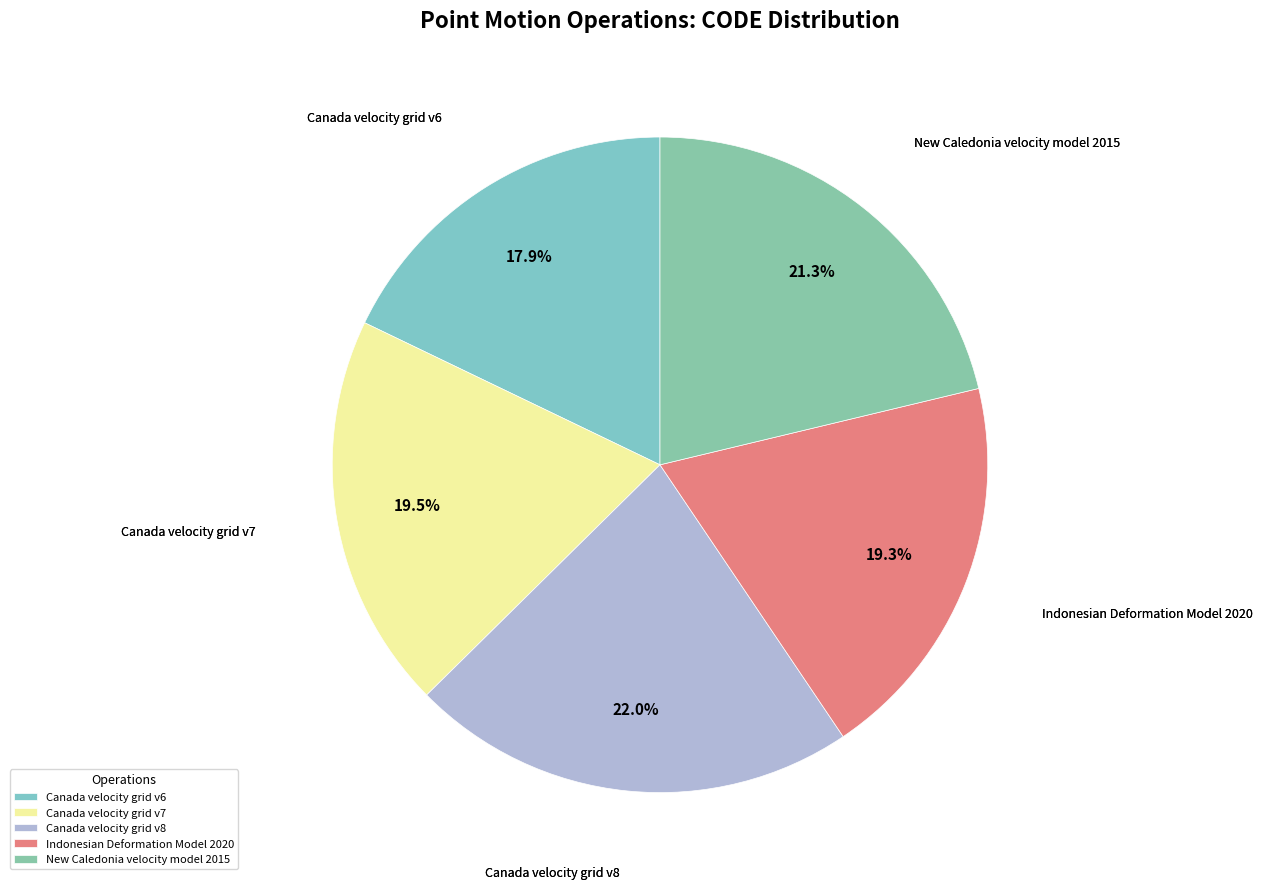

True or false: Indonesian Deformation Model 2020 accounts for 19% of the total.

True